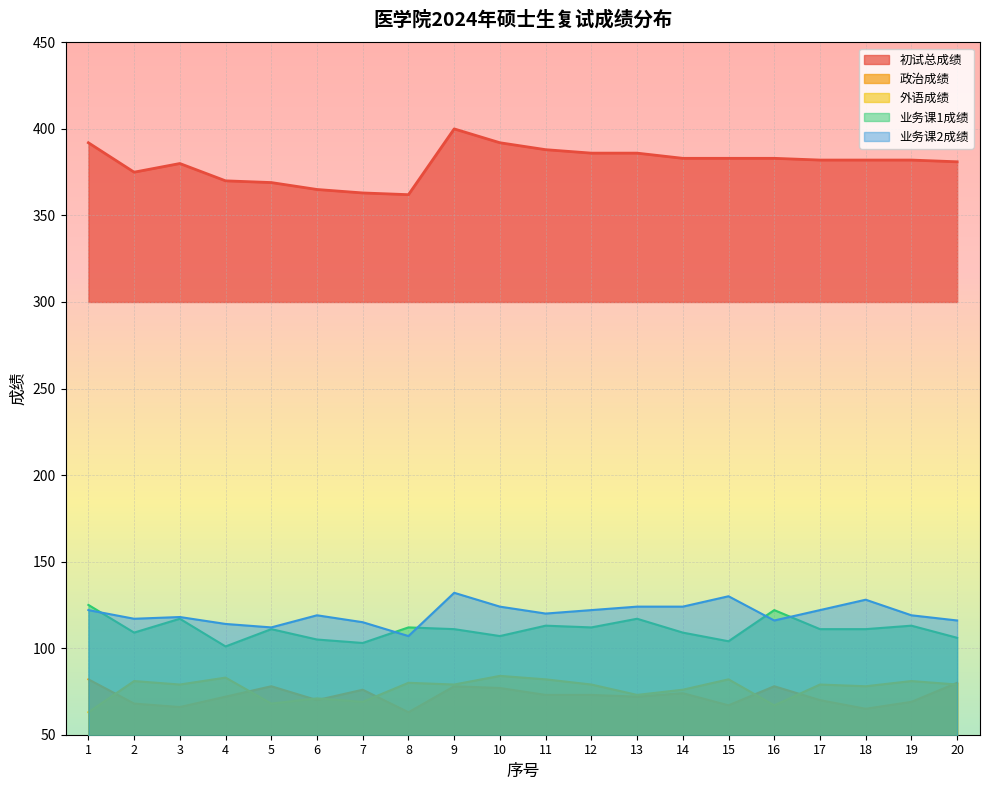

How many interior local peaks does the 政治成绩 series have?

5